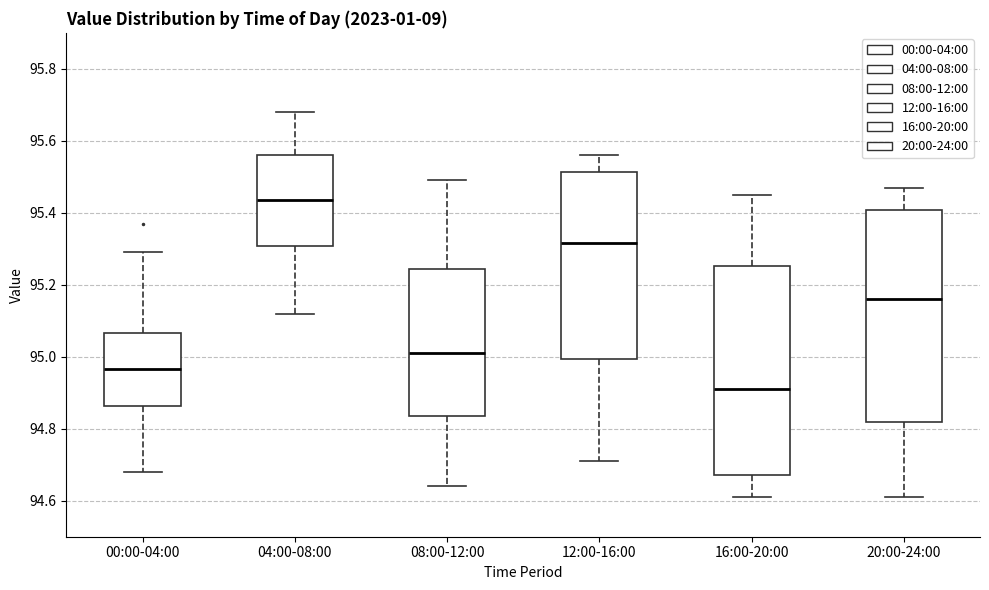

Reading left to right, read every box against the y-axis: the position of its median line, the range the box covers, and the ends of its whiskers. The values are not printed on the chart, so give them approximately, as read against the axis.

00:00-04:00: median 94.96, box 94.86 to 95.06, whiskers 94.68 to 95.30
04:00-08:00: median 95.44, box 95.30 to 95.56, whiskers 95.12 to 95.68
08:00-12:00: median 95.02, box 94.84 to 95.24, whiskers 94.64 to 95.50
12:00-16:00: median 95.32, box 95.00 to 95.52, whiskers 94.72 to 95.56
16:00-20:00: median 94.92, box 94.68 to 95.26, whiskers 94.62 to 95.46
20:00-24:00: median 95.16, box 94.82 to 95.40, whiskers 94.62 to 95.48